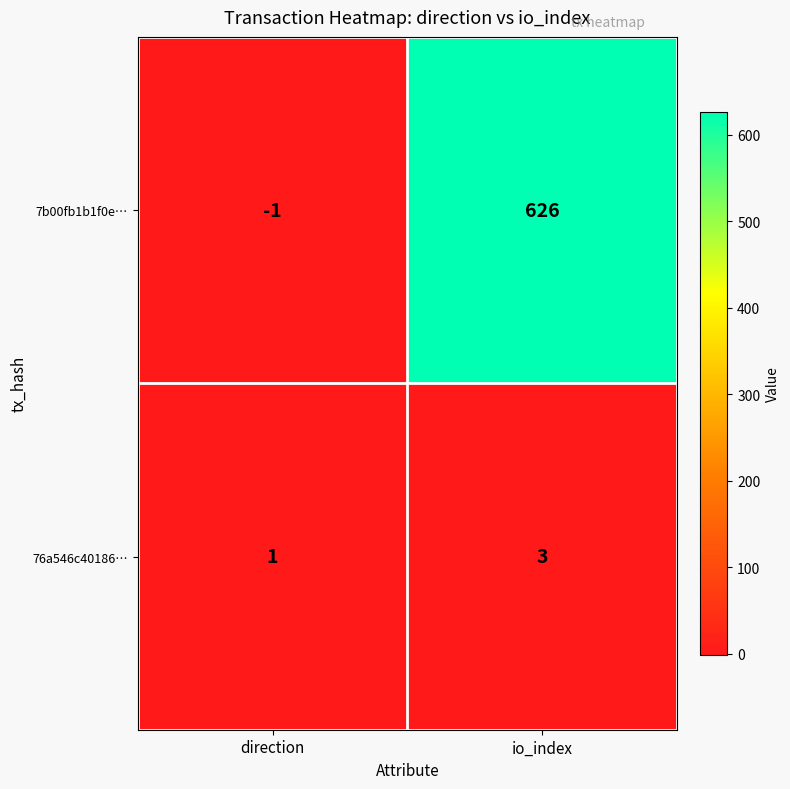

Which series has the largest range (max minus min)?

7b00fb1b1f0e…